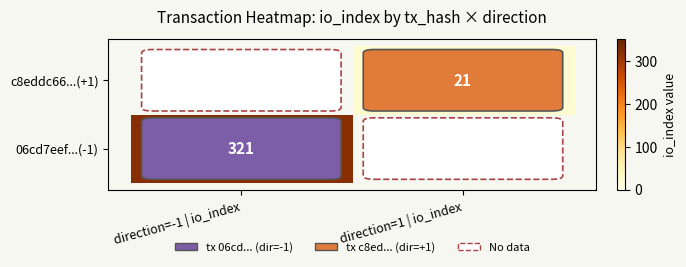

True or false: 06cd7eef...(-1) has a value of 144 at direction=-1 | io_index.

False